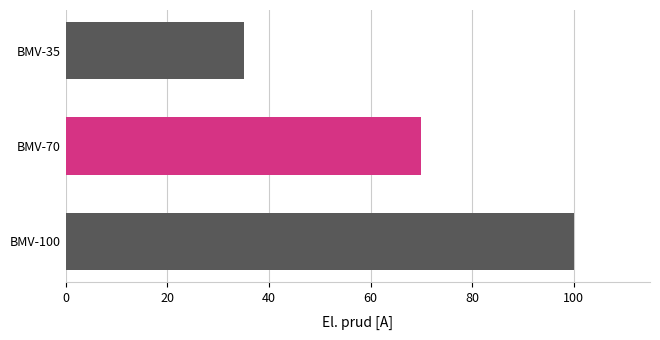

Is it true that the value at BMV-35 is 9?

False